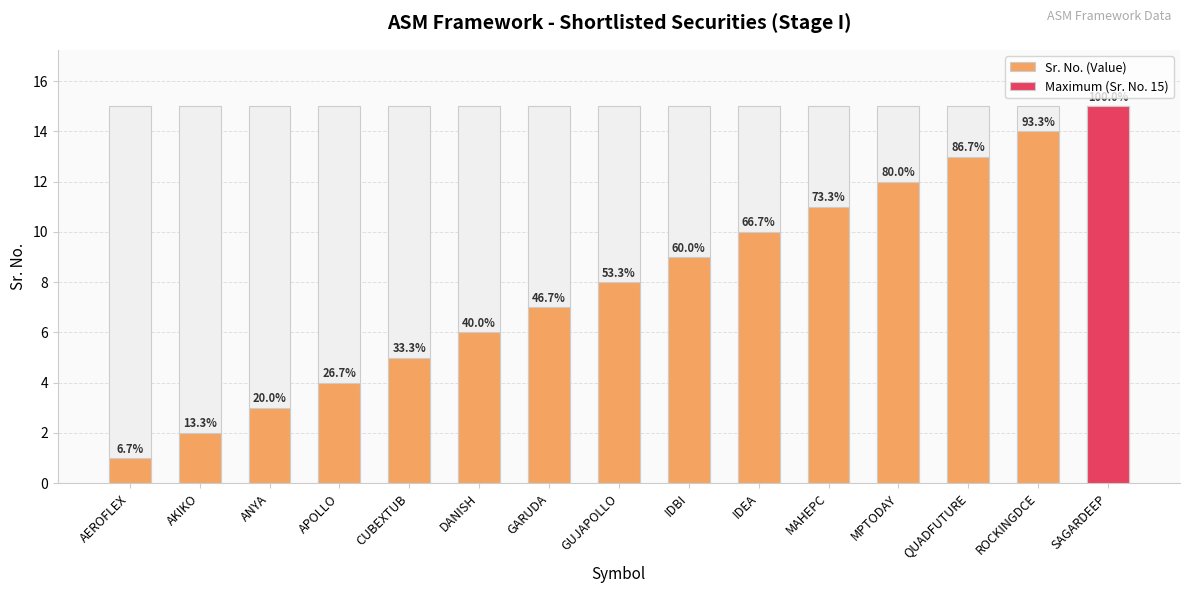

What is the average value?

8